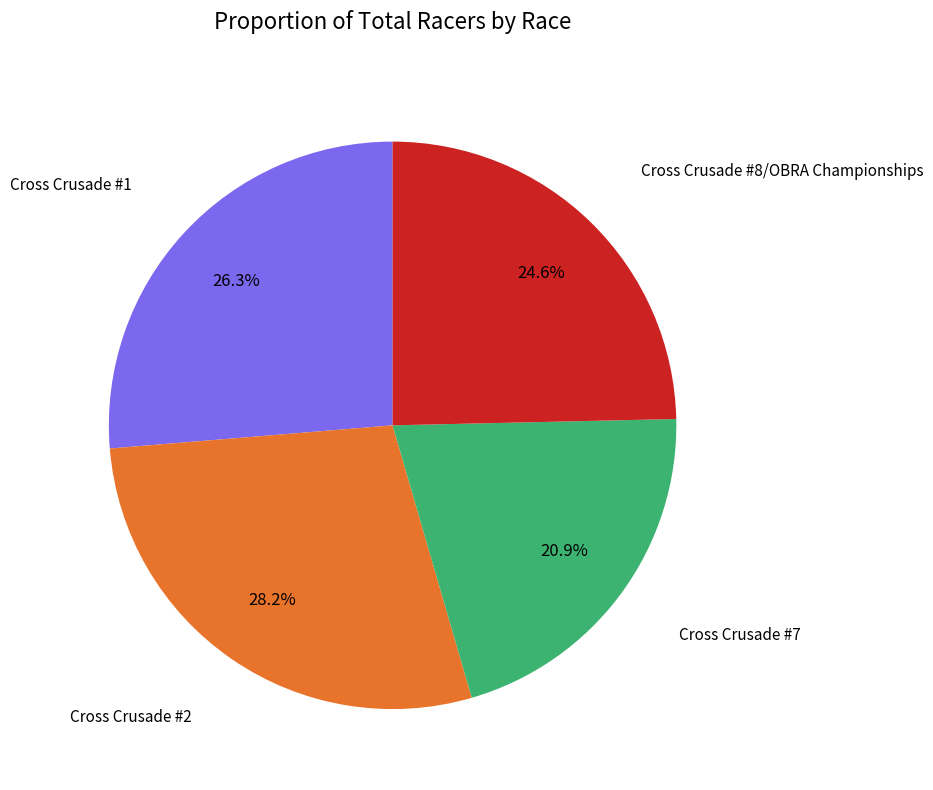

Is there a majority slice in this chart?

No